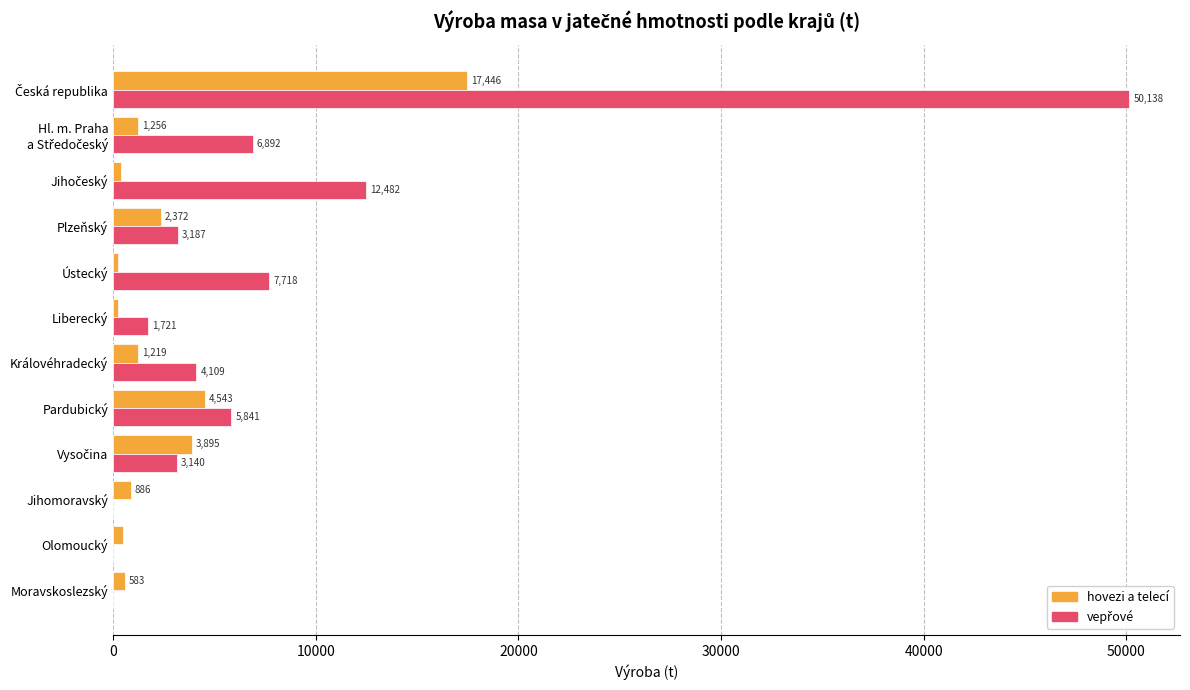

True or false: hovezi a telecí has a value of 2371.9 at Plzeňský.

True